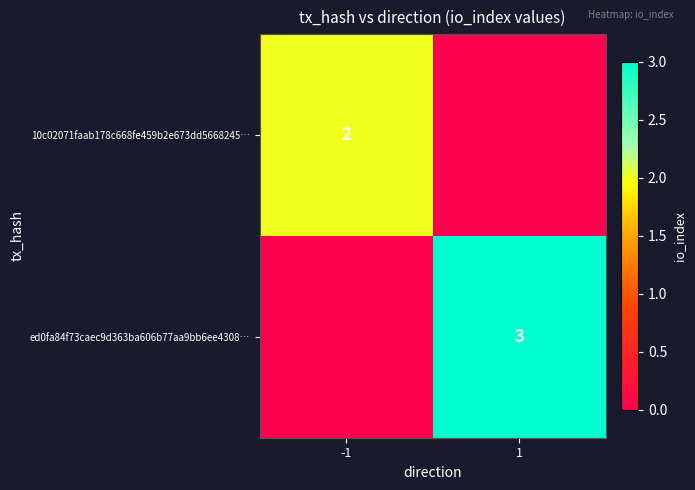

Is it true that 10c02071faab178c668fe459b2e673dd5668245… equals 1 at -1?

False